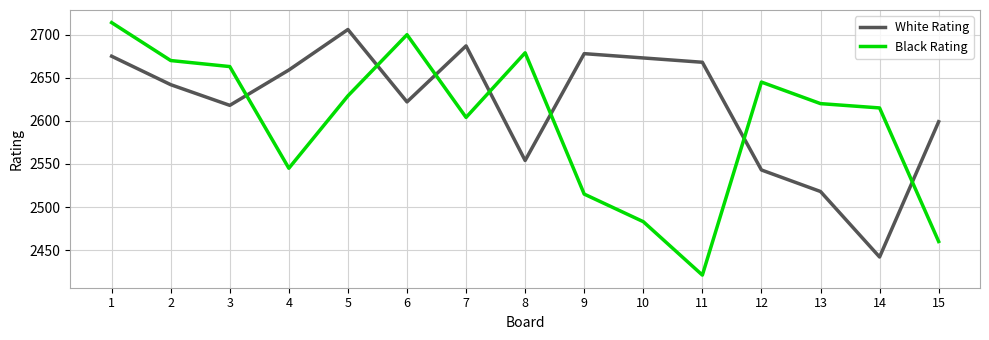

List the series in order of their peak value, lowest first.

White Rating, Black Rating